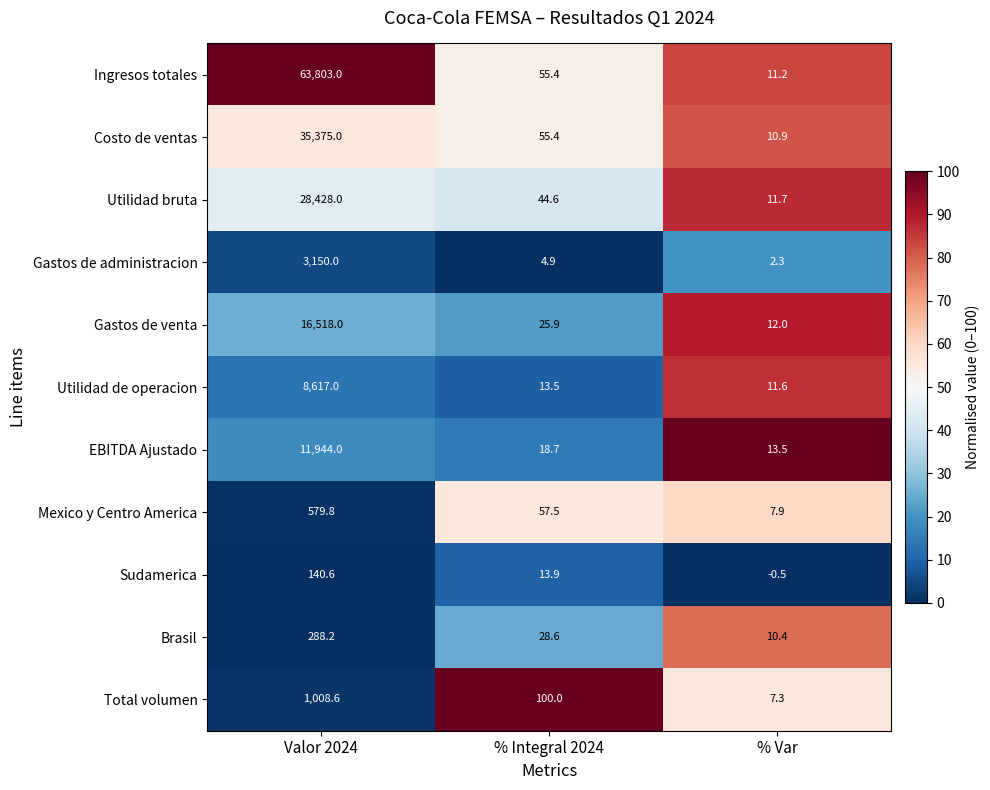

Rank the series by their maximum value, from lowest to highest.

Sudamerica, Brasil, Mexico y Centro America, Total volumen, Gastos de administracion, Utilidad de operacion, EBITDA Ajustado, Gastos de venta, Utilidad bruta, Costo de ventas, Ingresos totales